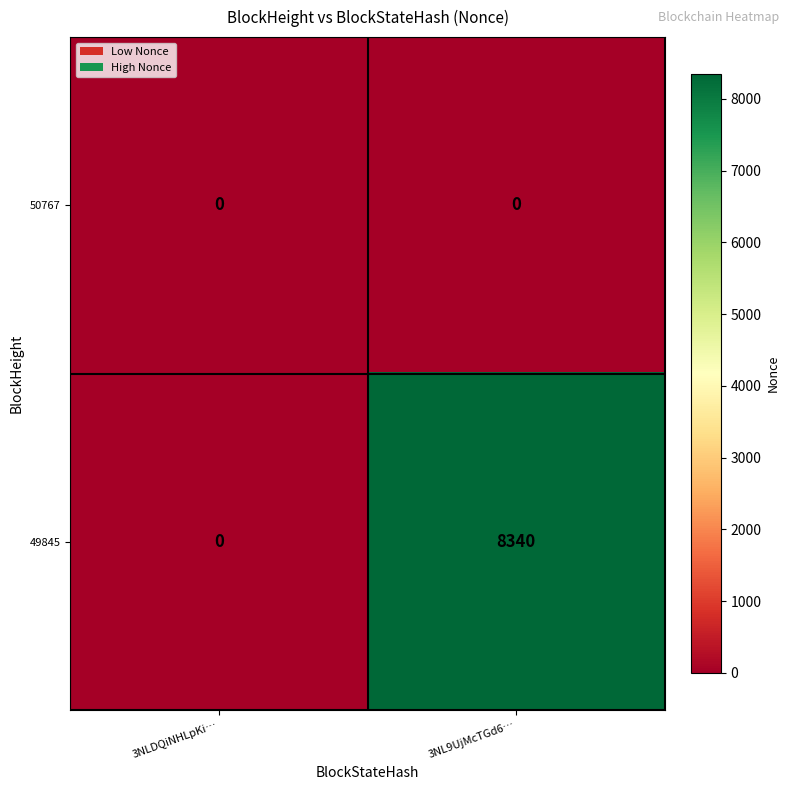

Reading left to right, transcribe all the data shown in this chart.

50767: 3NLDQiNHLpKi…=0	3NL9UjMcTGd6…=0
49845: 3NLDQiNHLpKi…=0	3NL9UjMcTGd6…=8340